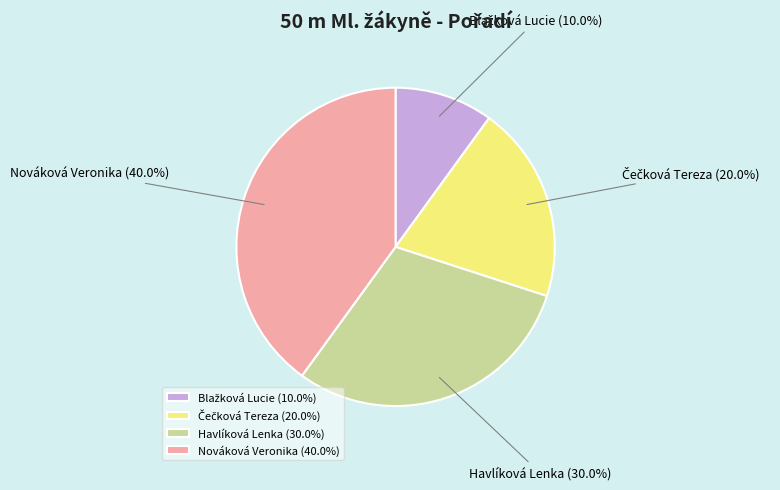

How many segments does this pie chart have?

4